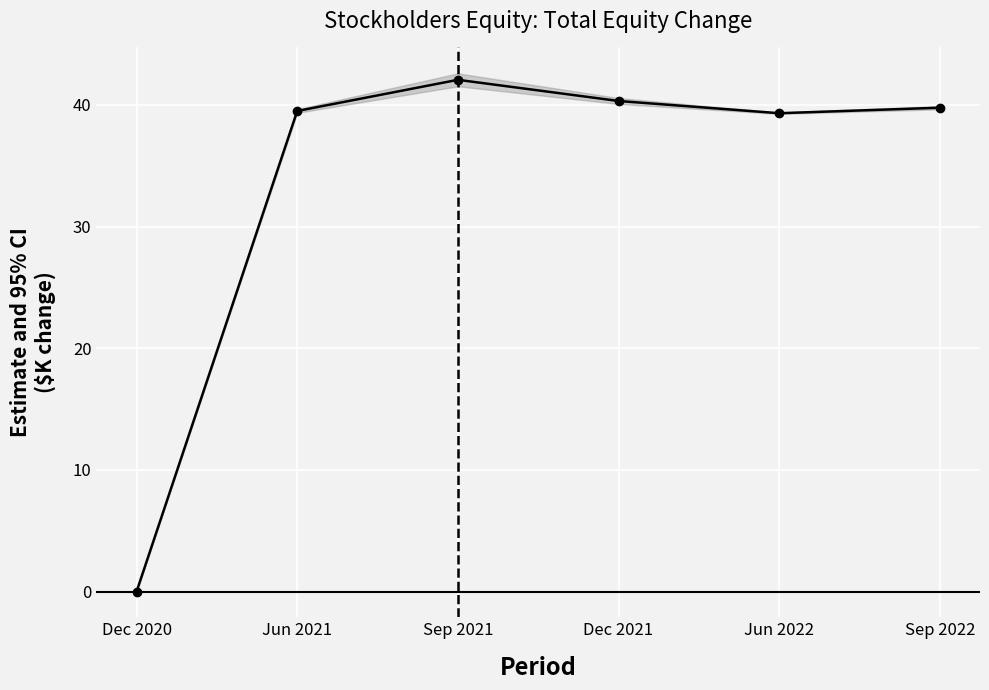

List the labels in order of value, largest first.

Sep 2021, Dec 2021, Sep 2022, Jun 2021, Jun 2022, Dec 2020